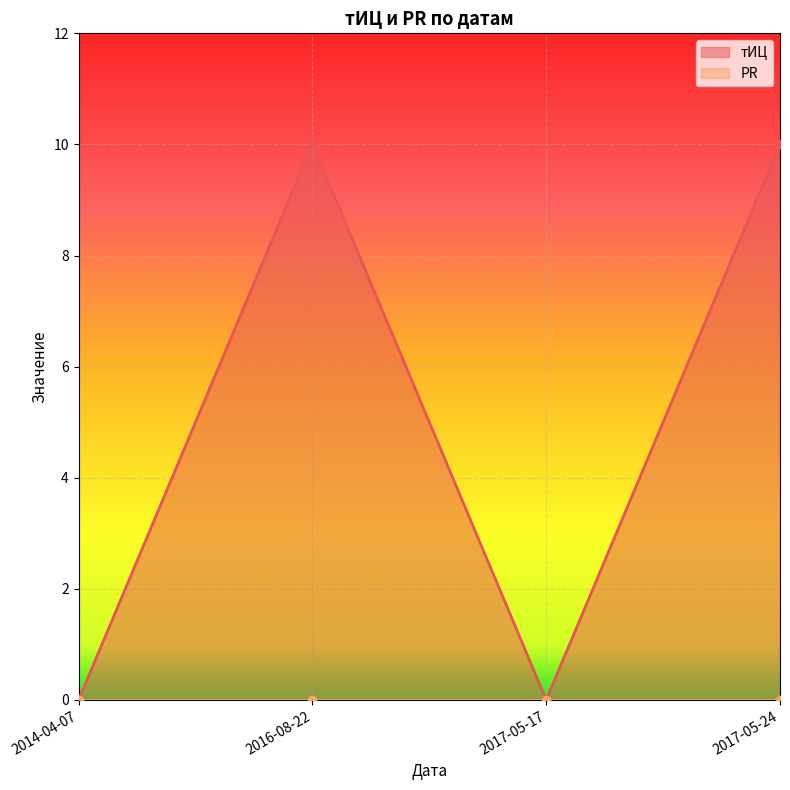

How many points are higher than both their immediate neighbors (excluding endpoints)?

1